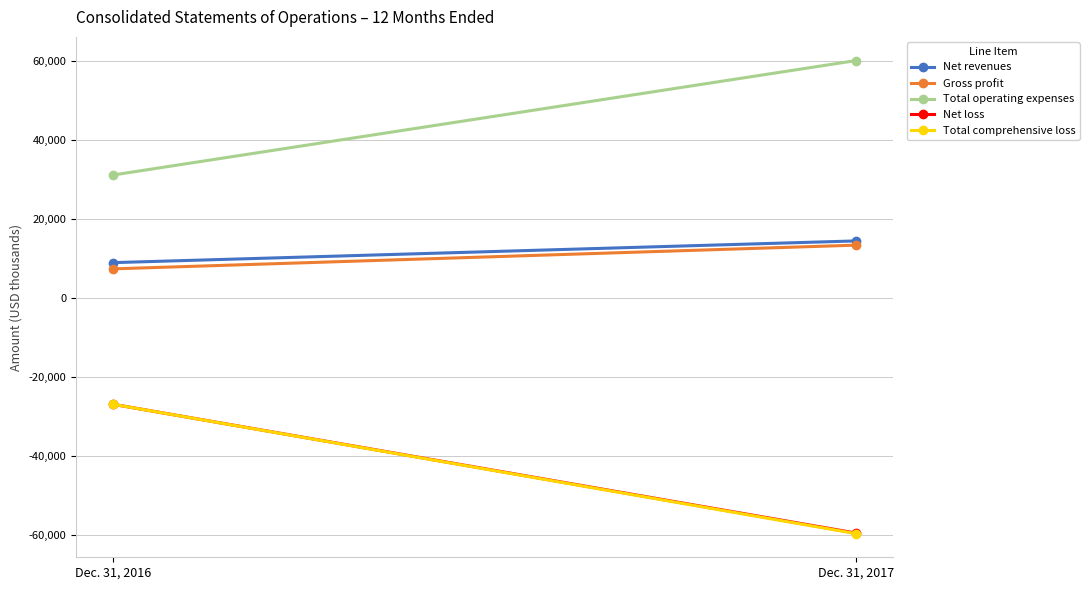

Which series changed the most between Dec. 31, 2016 and Dec. 31, 2017?

Total comprehensive loss